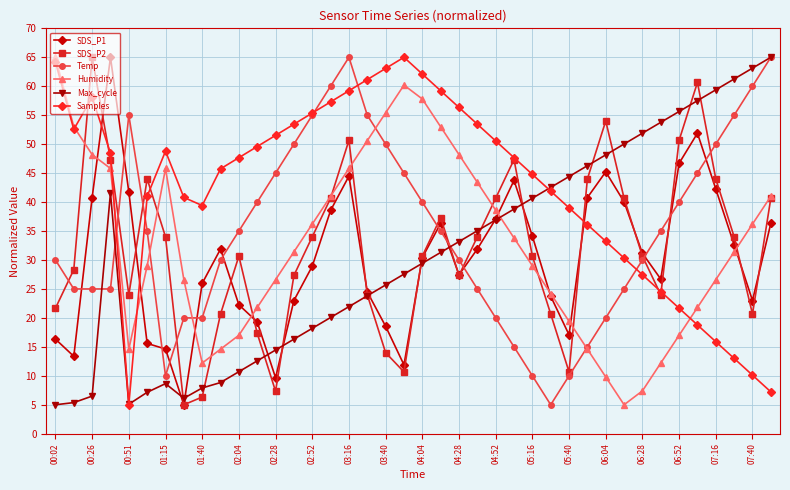

Which series has the largest total across all categories?

Samples